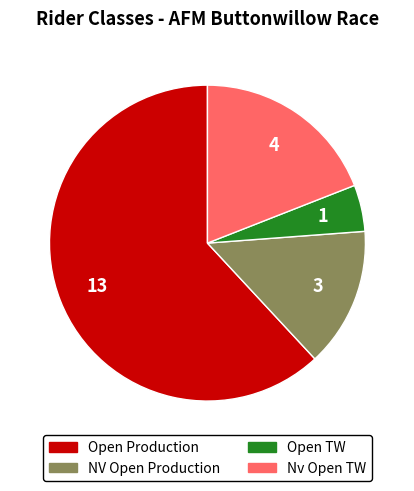

Between Open Production and Nv Open TW, which is larger?

Open Production